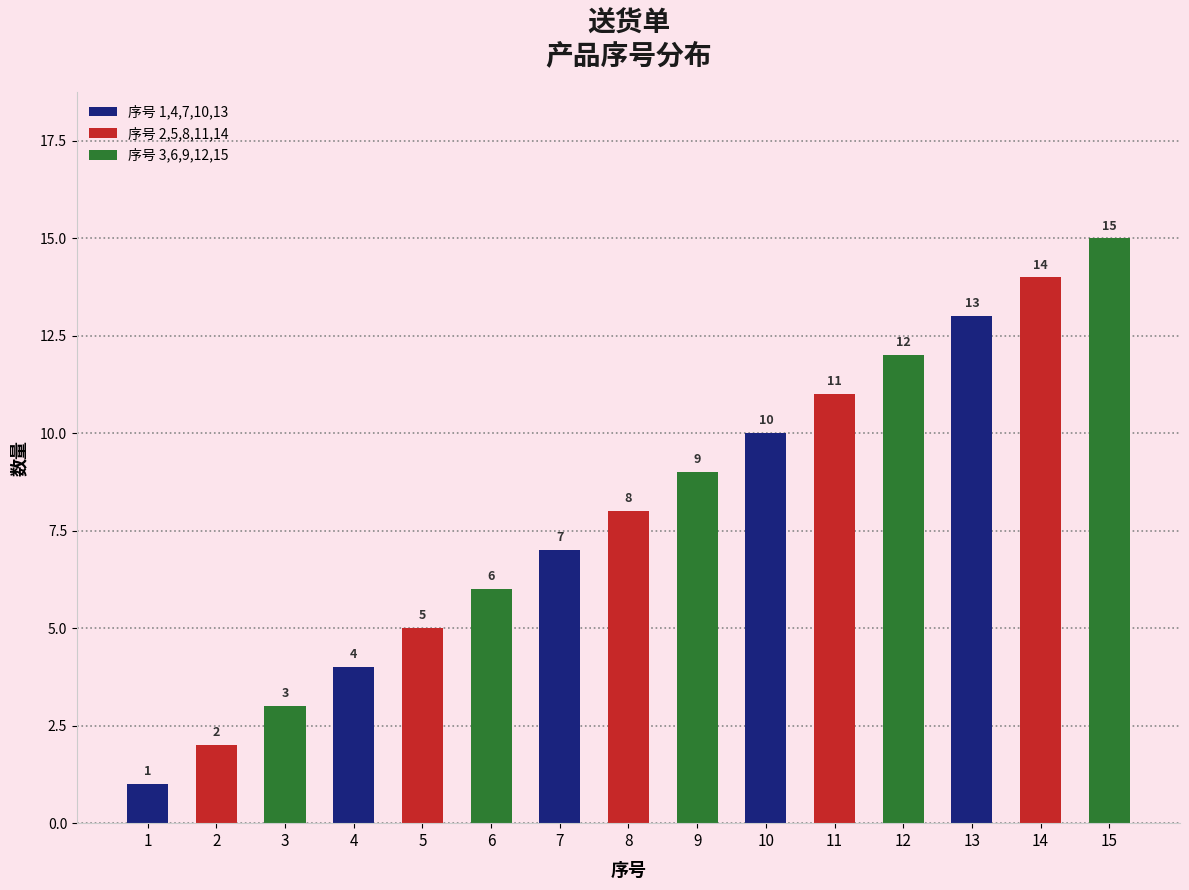

What is the value of the 14th bar from the left?

14